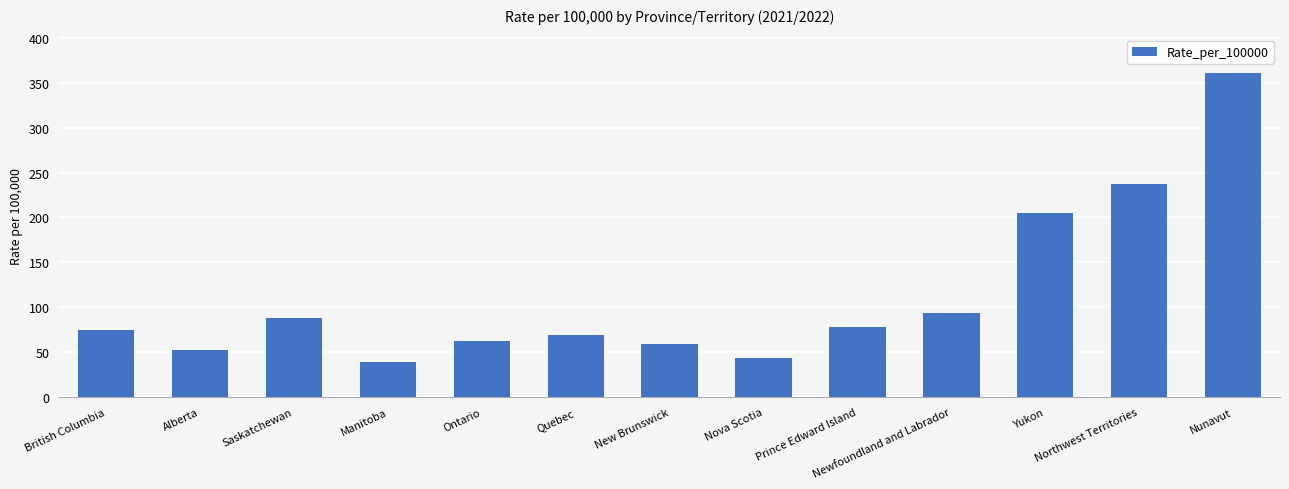

Which category has the highest value across all series?

Nunavut